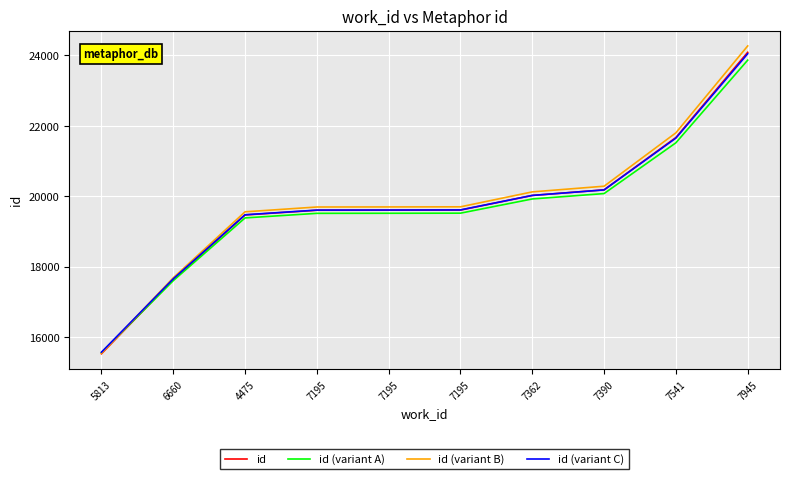

What is the value of the id (variant B) point at the 7th from the left?

20122.4